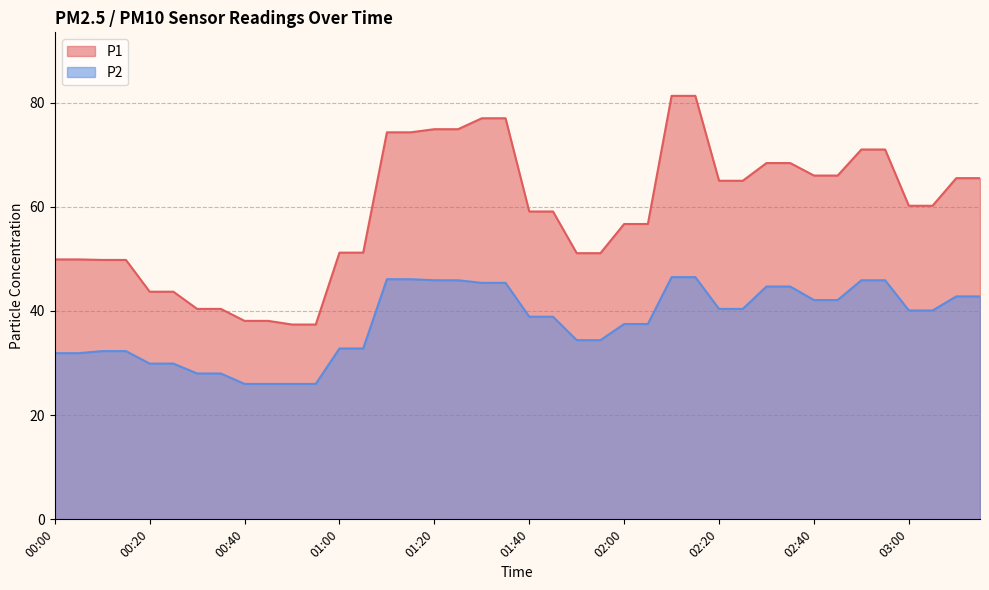

Rank the series by their average value, from lowest to highest.

P2, P1